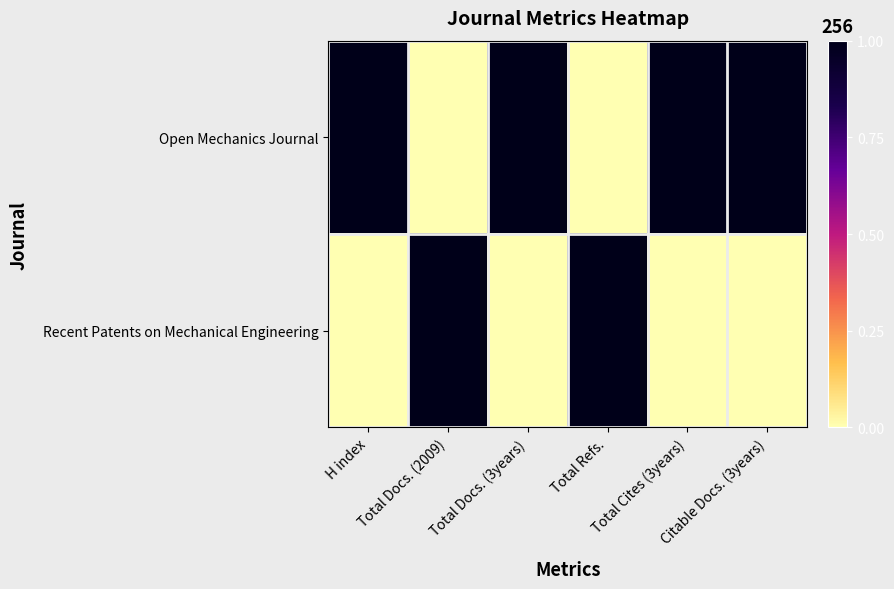

List the series in order of their overall mean, lowest first.

Recent Patents on Mechanical Engineering, Open Mechanics Journal